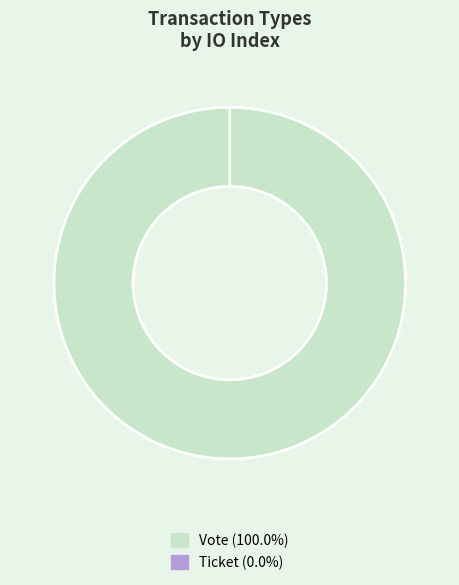

What is the smallest slice in the pie chart?

Ticket